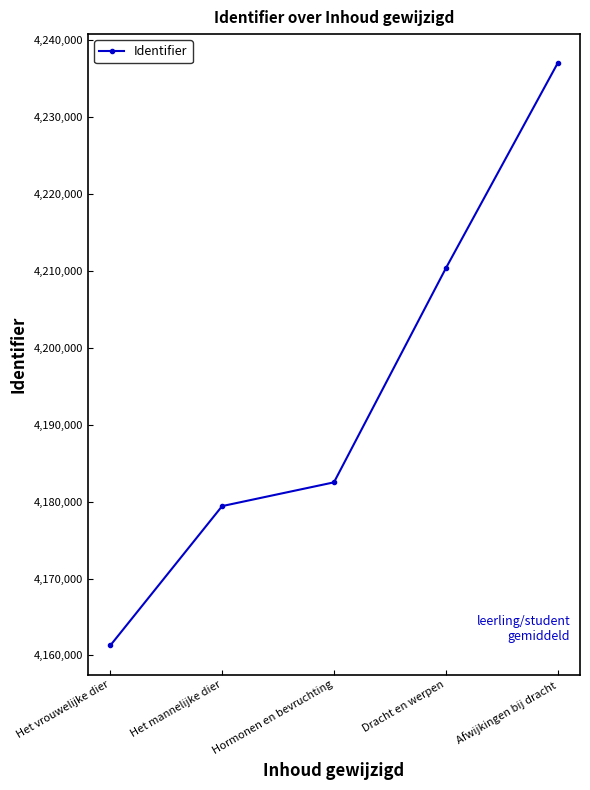

Rank the categories by value from lowest to highest.

Het vrouwelijke dier, Het mannelijke dier, Hormonen en bevruchting, Dracht en werpen, Afwijkingen bij dracht